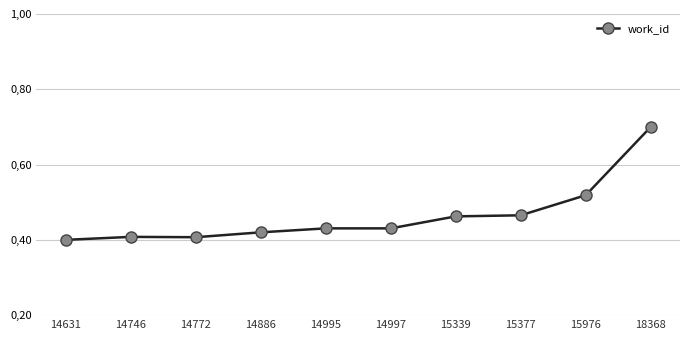

Does the chart have visible grid lines?

Yes